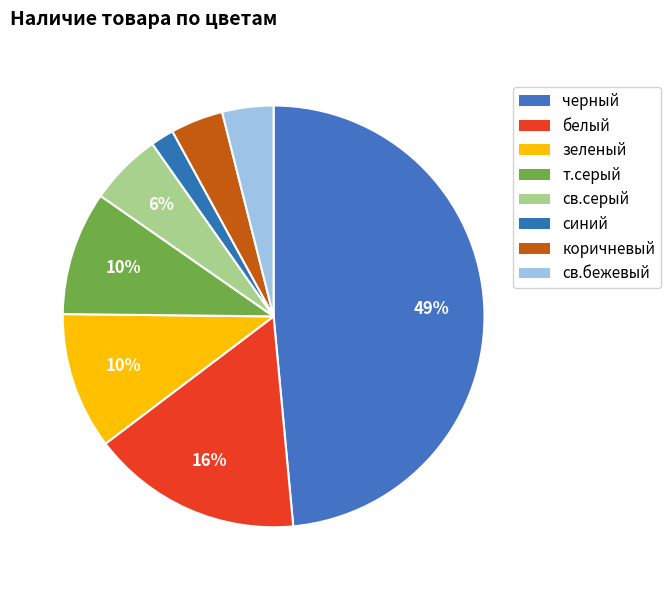

How many slices are in this pie chart?

8